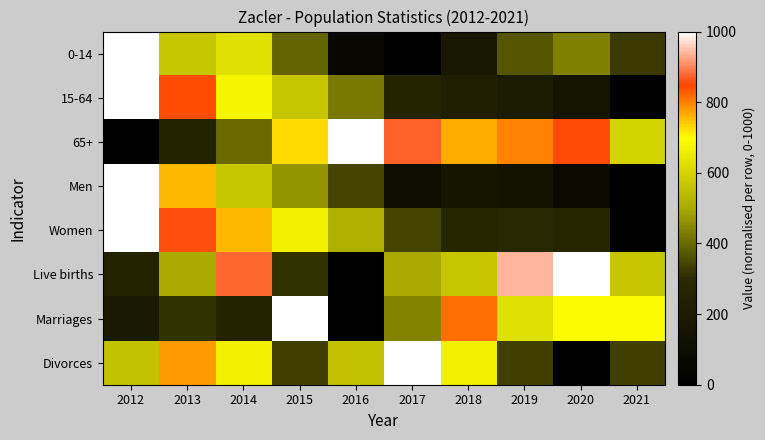

Reading left to right, transcribe all the data shown in this chart.

0-14: 2012=1000.0	2013=565.2	2014=630.4	2015=391.3	2016=65.2	2017=0.0	2018=173.9	2019=369.6	2020=434.8	2021=326.1
15-64: 2012=1000.0	2013=841.9	2014=677.8	2015=565.3	2016=422.5	2017=261.4	2018=224.9	2019=197.6	2020=148.9	2021=0.0
65+: 2012=0.0	2013=254.5	2014=400.0	2015=727.3	2016=1000.0	2017=872.7	2018=763.6	2019=800.0	2020=854.5	2021=600.0
Men: 2012=1000.0	2013=756.8	2014=567.6	2015=468.5	2016=342.3	2017=108.1	2018=153.2	2019=144.1	2020=81.1	2021=0.0
Women: 2012=1000.0	2013=856.5	2014=754.6	2015=666.7	2016=513.9	2017=342.6	2018=273.1	2019=287.0	2020=273.1	2021=0.0
Live births: 2012=250.0	2013=500.0	2014=875.0	2015=312.5	2016=0.0	2017=500.0	2018=562.5	2019=937.5	2020=1000.0	2021=562.5
Marriages: 2012=187.5	2013=312.5	2014=250.0	2015=1000.0	2016=0.0	2017=437.5	2018=812.5	2019=625.0	2020=687.5	2021=687.5
Divorces: 2012=555.6	2013=777.8	2014=666.7	2015=333.3	2016=555.6	2017=1000.0	2018=666.7	2019=333.3	2020=0.0	2021=333.3